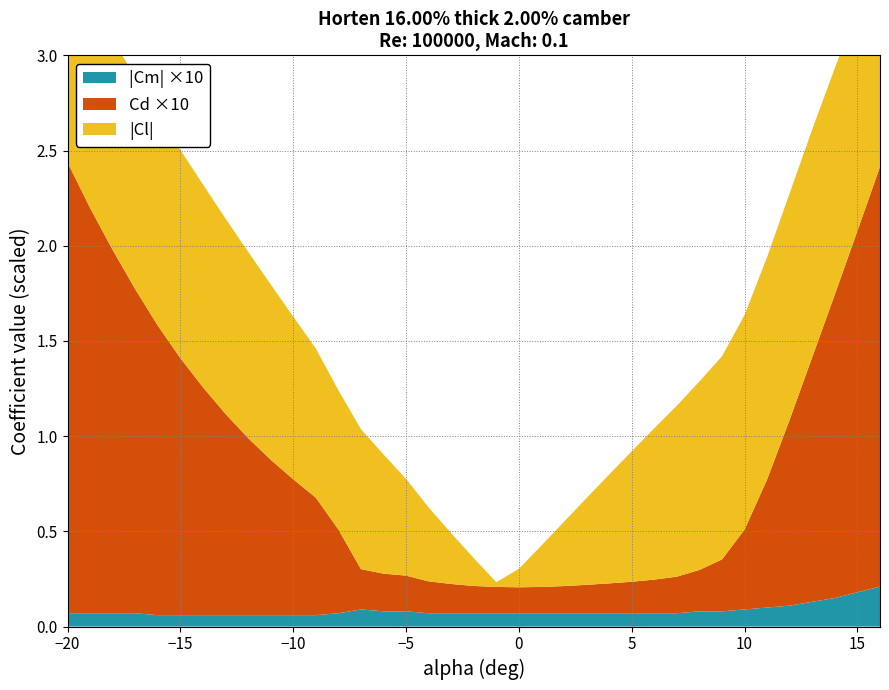

Reading left to right, extract all data points from this chart.

Cl: -1.1	-1.1	-1.1	-1.1	-1.1	-1.1	-1.1	-1.0	-1.0	-0.9	-0.9	-0.8	-0.7	-0.7	-0.6	-0.5	-0.4	-0.3	-0.1	-0.0	0.1	0.2	0.3	0.5	0.6	0.7	0.8	0.9	1.0	1.1	1.1	1.2	1.2	1.2	1.2	1.2	1.1
Cd: 0.2	0.2	0.2	0.2	0.2	0.1	0.1	0.1	0.1	0.1	0.1	0.1	0.0	0.0	0.0	0.0	0.0	0.0	0.0	0.0	0.0	0.0	0.0	0.0	0.0	0.0	0.0	0.0	0.0	0.0	0.0	0.1	0.1	0.1	0.2	0.2	0.2
Cm: 0.0	0.0	0.0	0.0	0.0	0.0	0.0	0.0	0.0	0.0	0.0	0.0	0.0	0.0	0.0	0.0	0.0	0.0	0.0	0.0	0.0	0.0	0.0	0.0	0.0	0.0	0.0	0.0	0.0	0.0	0.0	0.0	0.0	0.0	0.0	0.0	0.0